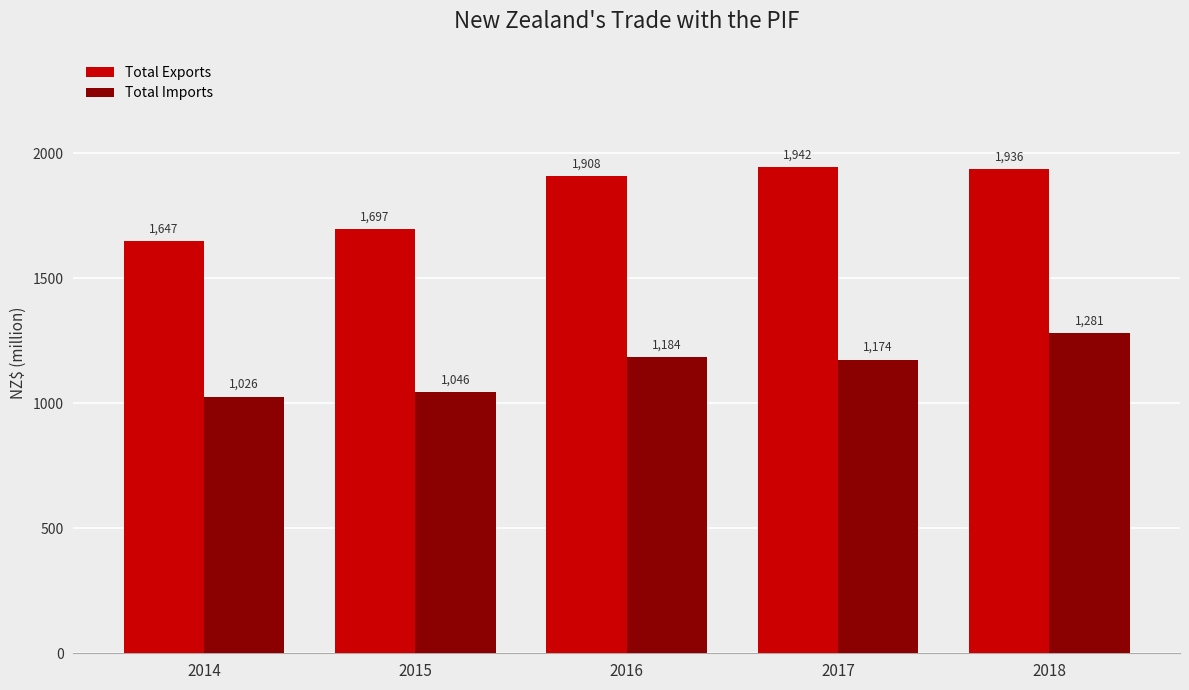

Rank the categories by Total Imports value from lowest to highest.

2014, 2015, 2017, 2016, 2018